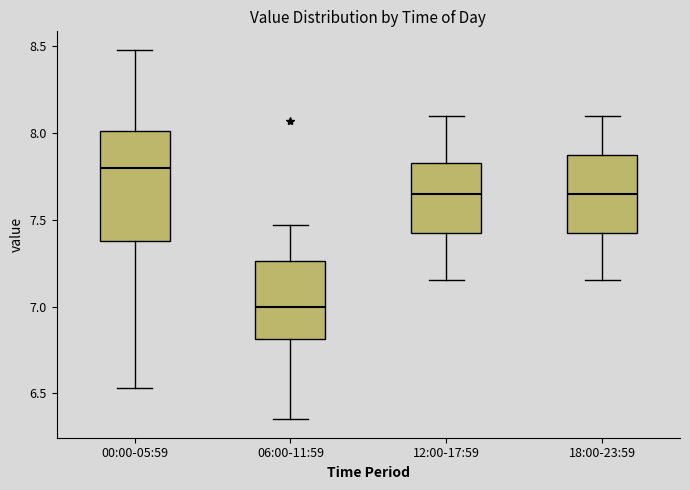

Reading left to right, read every box against the y-axis: the position of its median line, the range the box covers, and the ends of its whiskers. The values are not printed on the chart, so give them approximately, as read against the axis.

00:00-05:59: median 7.80, box 7.40 to 8.00, whiskers 6.55 to 8.50
06:00-11:59: median 7.00, box 6.80 to 7.25, whiskers 6.35 to 7.45
12:00-17:59: median 7.65, box 7.45 to 7.85, whiskers 7.15 to 8.10
18:00-23:59: median 7.65, box 7.45 to 7.90, whiskers 7.15 to 8.10